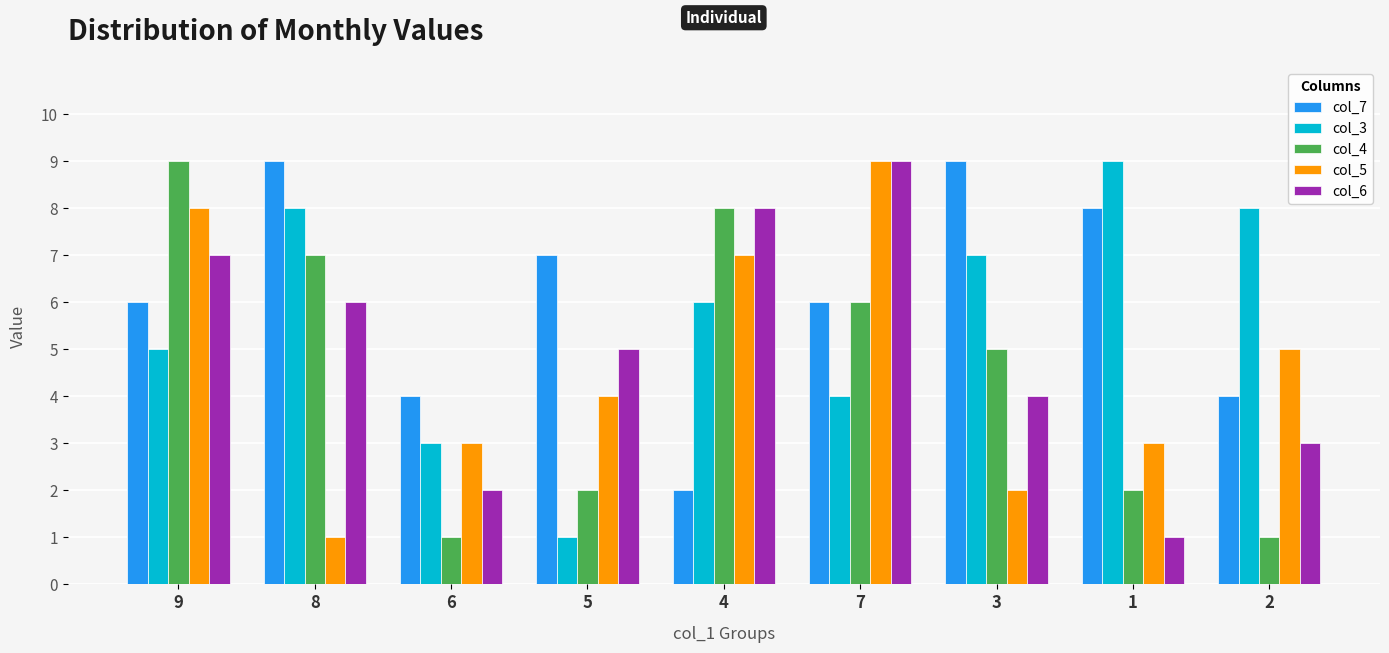

What is the value of the col_6 bar at the 3rd from the left?

2